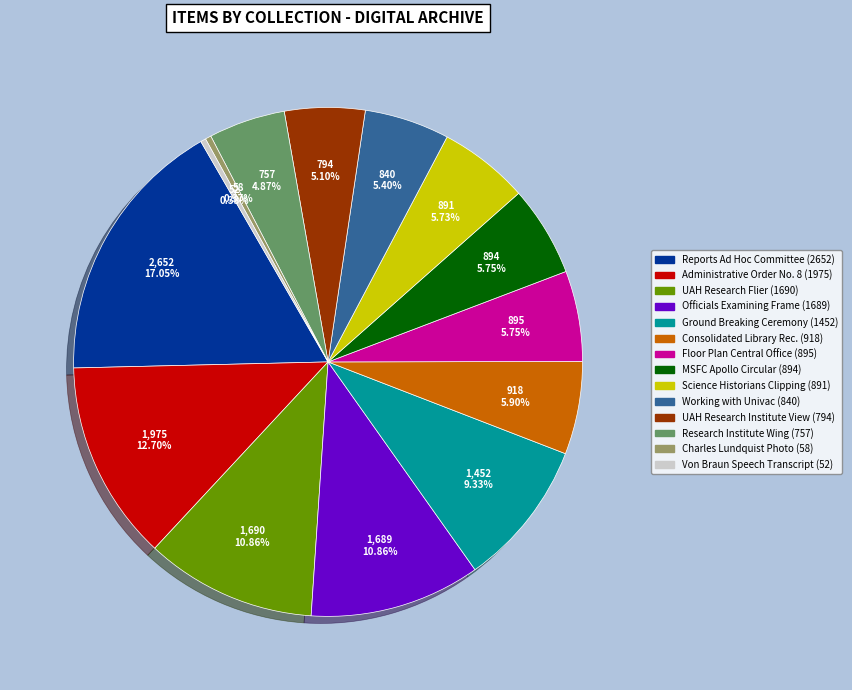

Is there any slice that represents more than half of the pie?

No